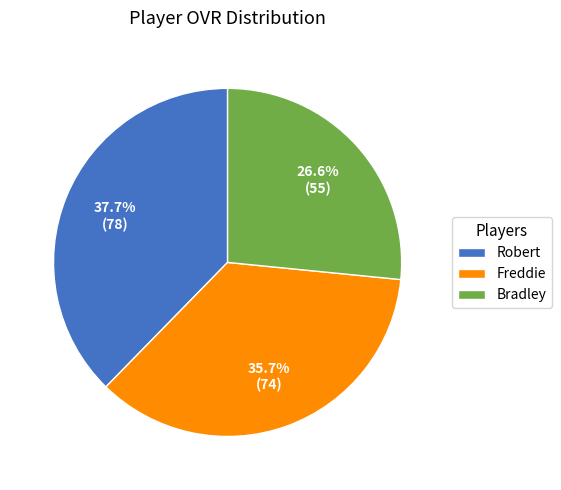

Rank the categories by value from highest to lowest.

Robert, Freddie, Bradley